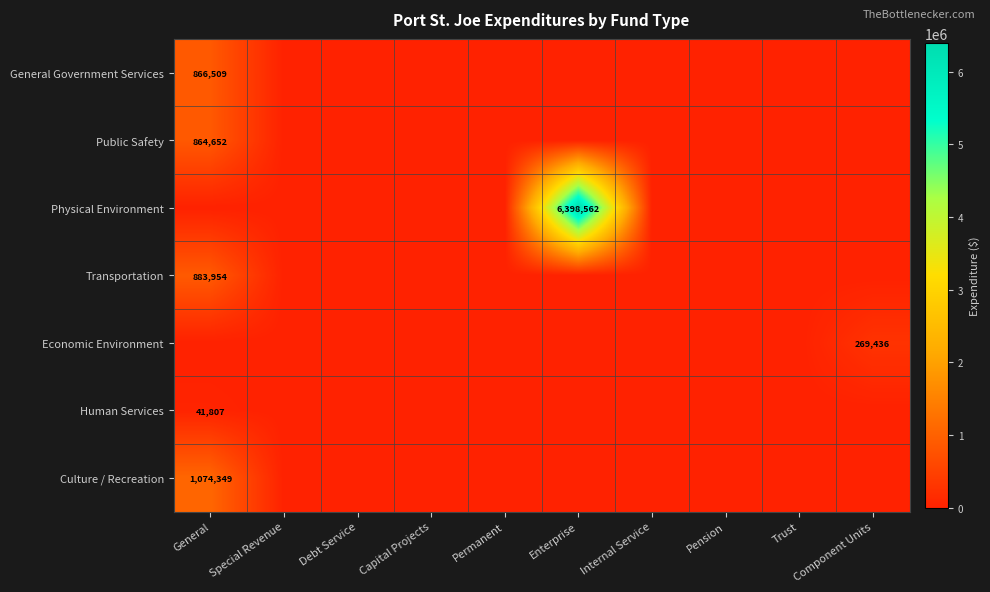

Which category has the highest value across all series?

Enterprise